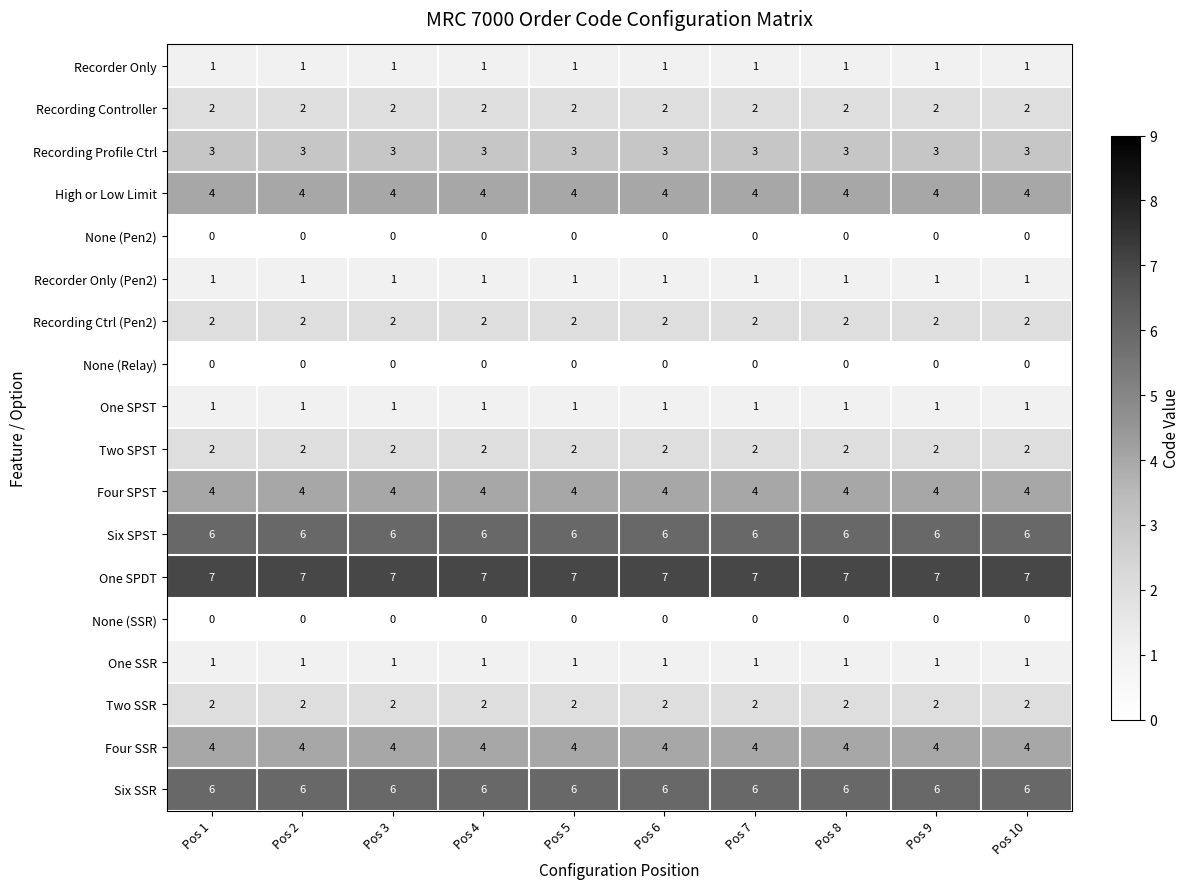

What is the sum of all Recorder Only values?

10